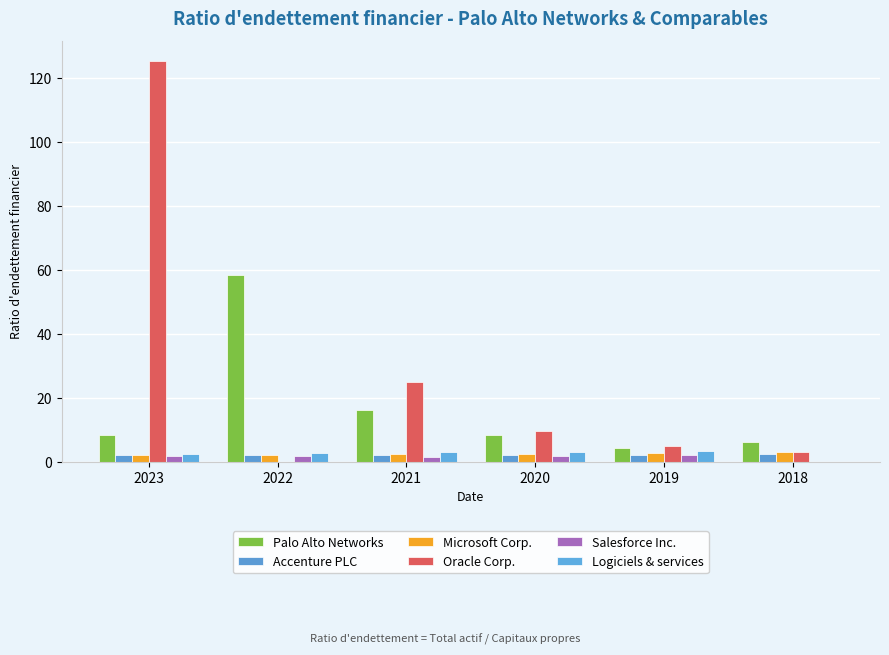

What is the difference between the Logiciels & services values at 2020 and 2023?

0.6